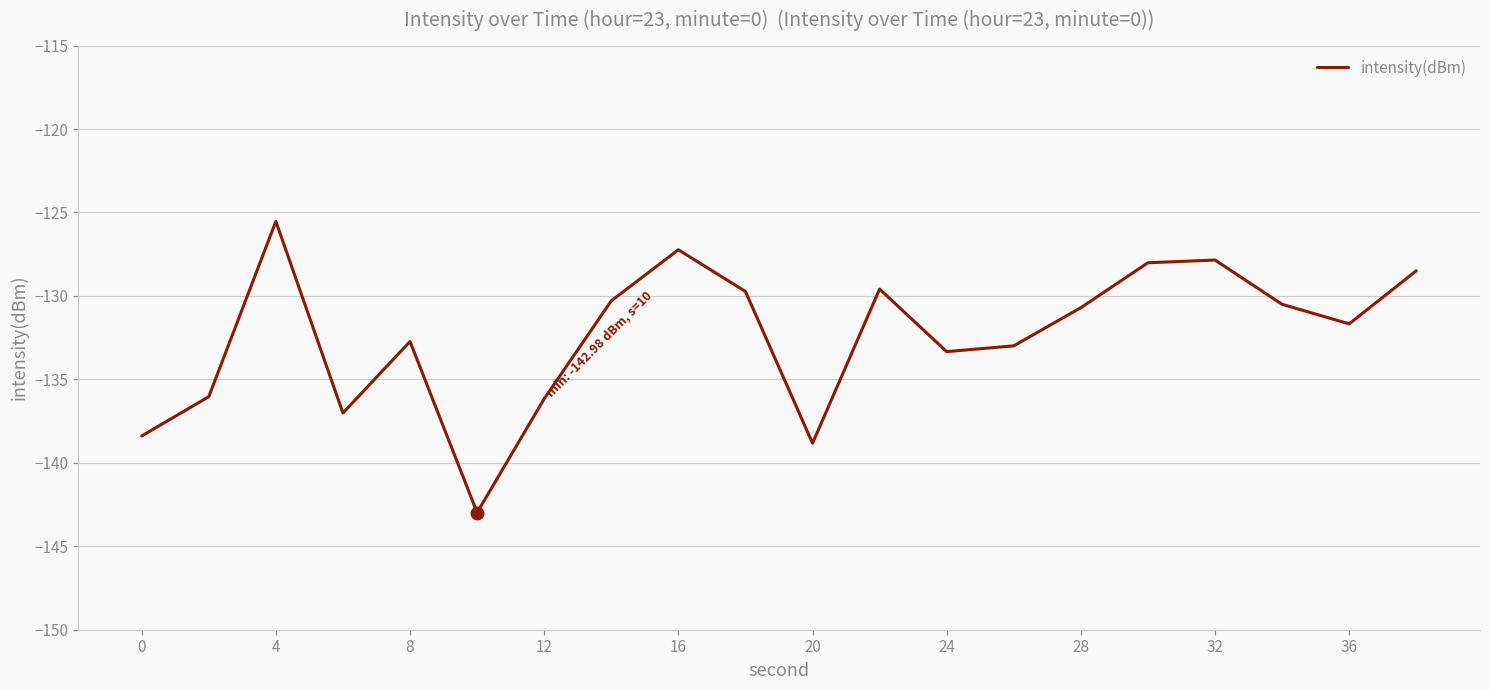

What is the difference between the maximum and minimum values?

17.5